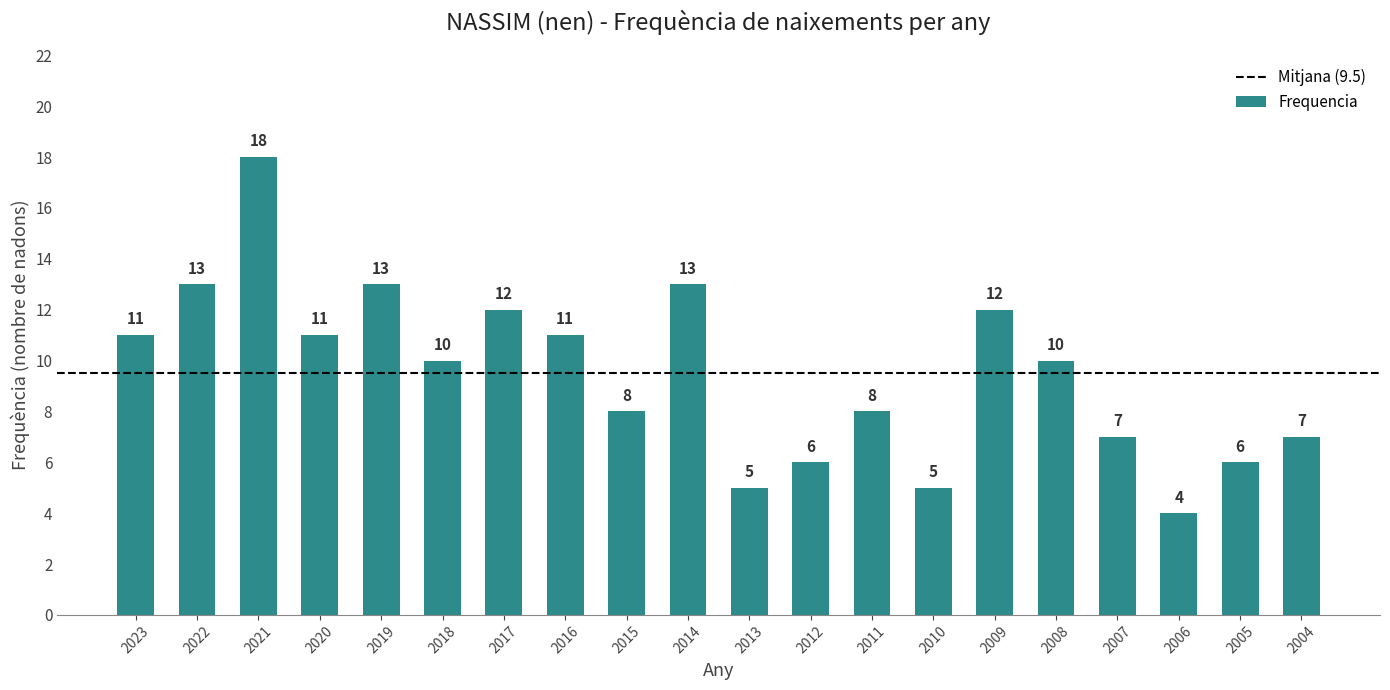

Does the chart contain any negative values?

No